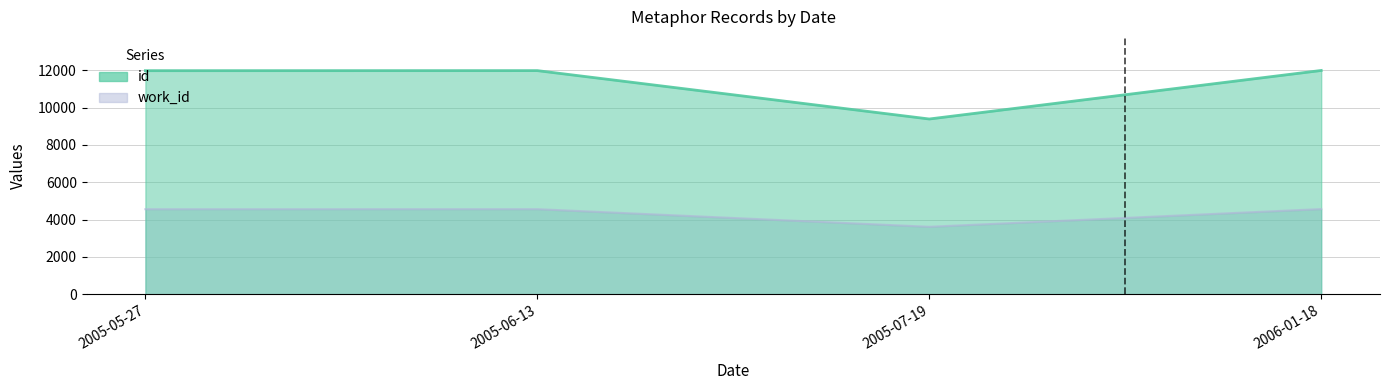

In id, how many points are lower than both neighbors (excluding endpoints)?

1